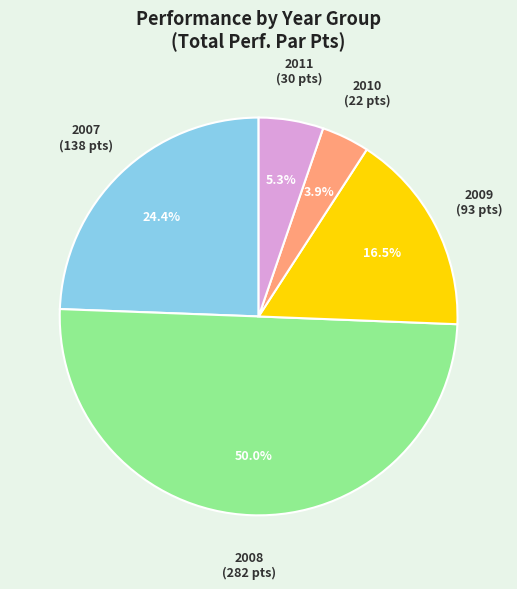

How many segments does this pie chart have?

5